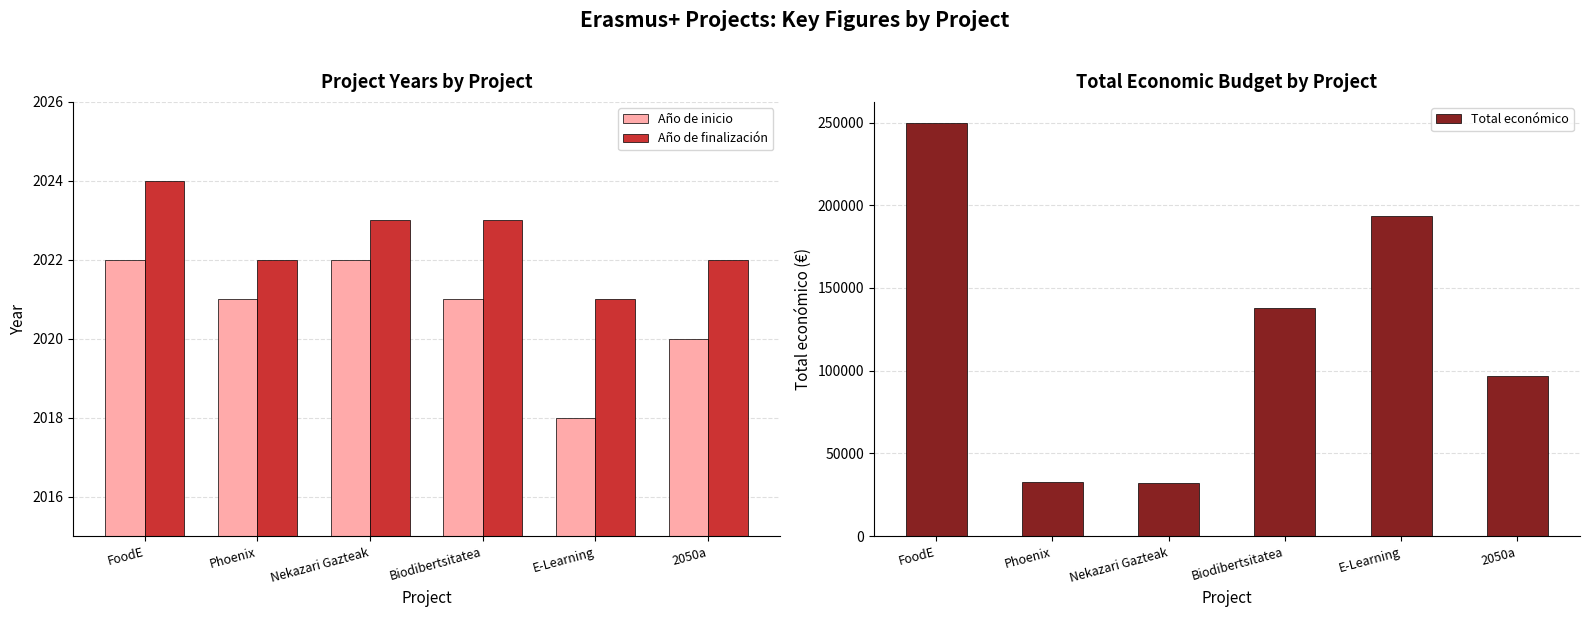

Which series has the widest spread of values?

Total económico